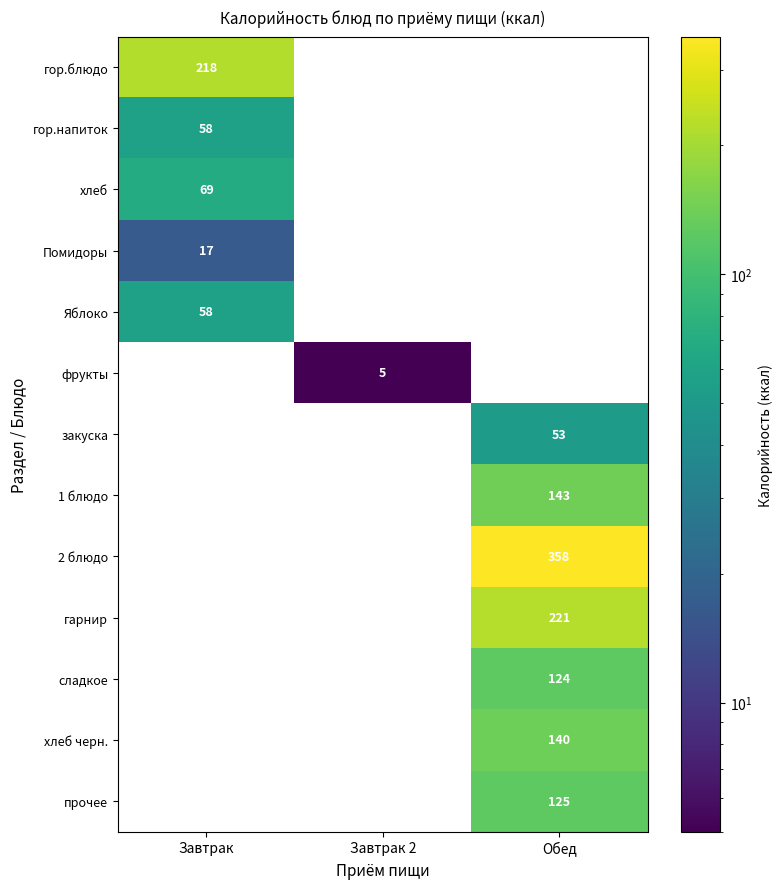

How many Помидоры values are between 0 and 17?

3